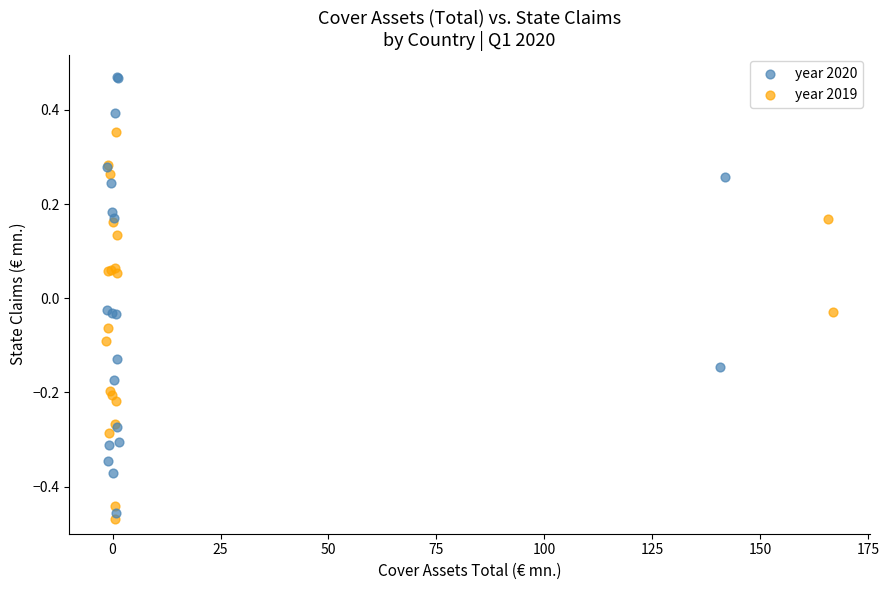

Which series contains the highest Y value?

year 2020